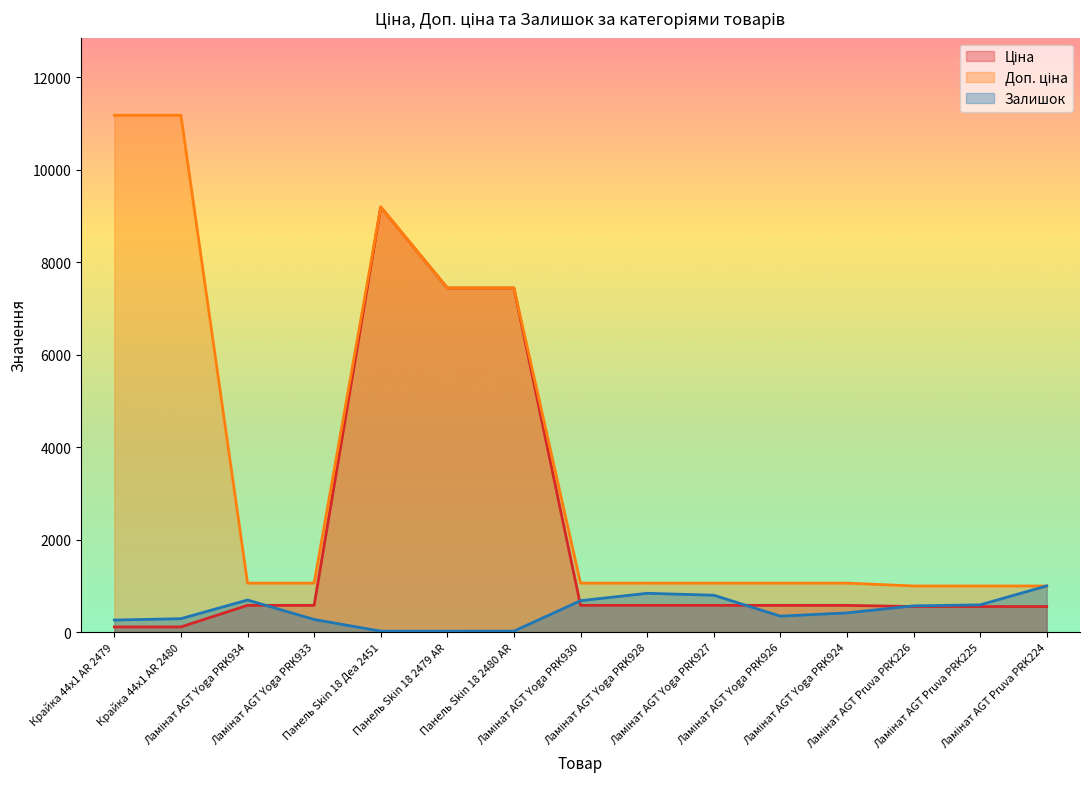

How many intersections are there between Доп. ціна and Залишок?

1